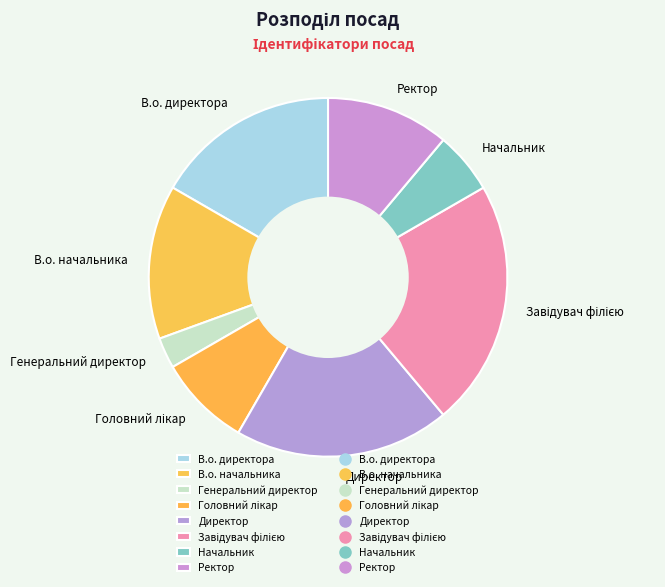

How many segments does this pie chart have?

8